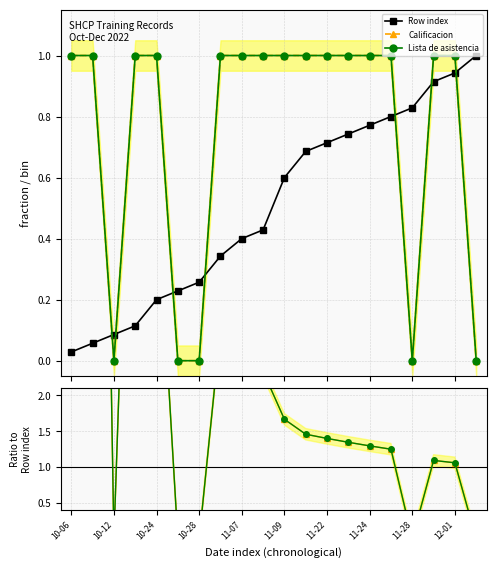

Reading right to left, transcribe all the data shown in this chart.

Row index: 1.0	0.9	0.9	0.8	0.8	0.8	0.7	0.7	0.7	0.6	0.4	0.4	0.3	0.3	0.2	0.2	0.1	0.1	0.1	0.0
Calificacion: 0.0	1.1	1.1	0.0	1.2	1.3	1.3	1.4	1.5	1.7	2.3	2.5	2.9	0.0	0.0	5.0	8.8	0.0	17.5	35.0
Lista de asistencia: 0.0	1.1	1.1	0.0	1.2	1.3	1.3	1.4	1.5	1.7	2.3	2.5	2.9	0.0	0.0	5.0	8.8	0.0	17.5	35.0